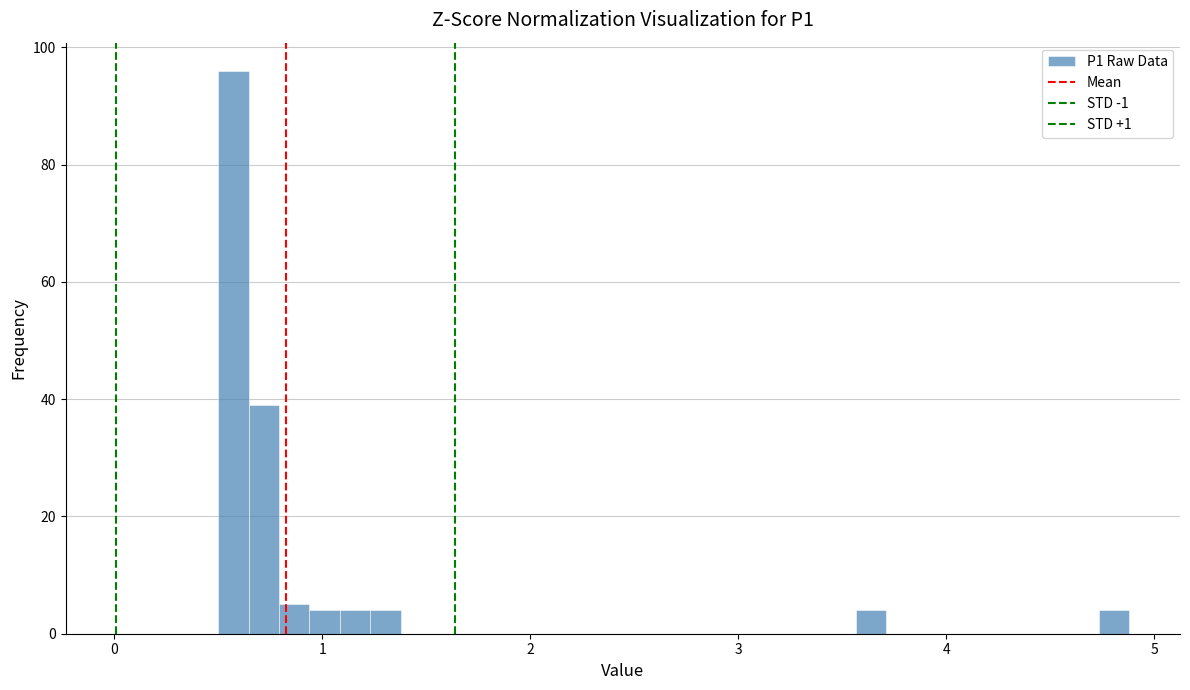

Around what value on the x-axis is the tallest bar? Give the approximate position of its centre, as read against the axis.

0.6